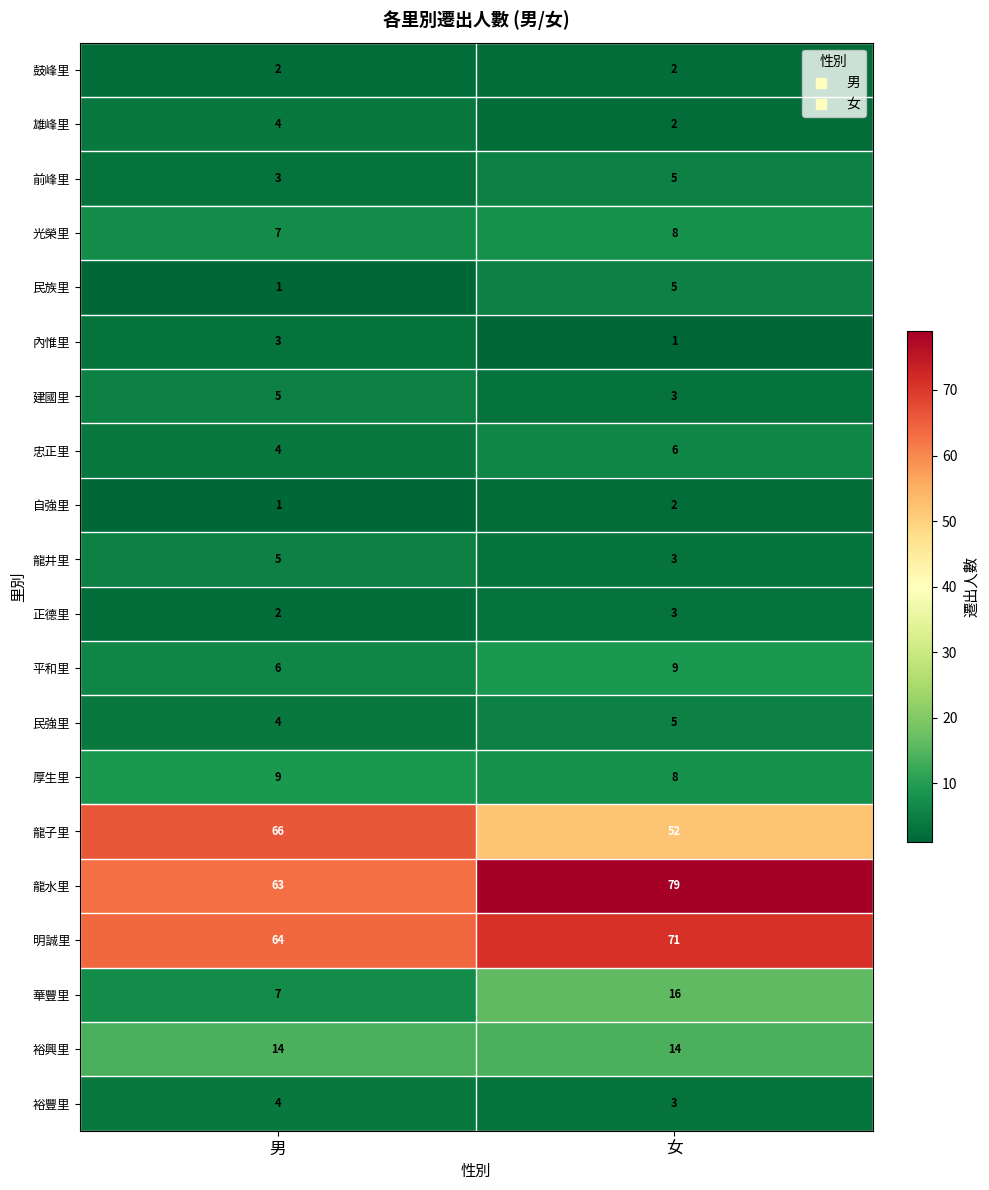

Rank the categories by 忠正里 value from lowest to highest.

男, 女